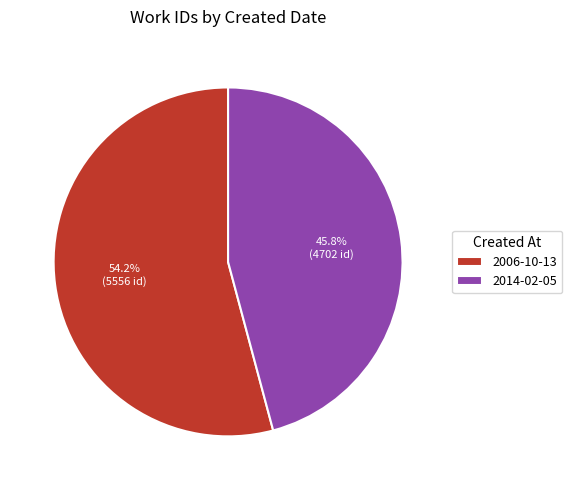

Count the number of slices in the pie.

2